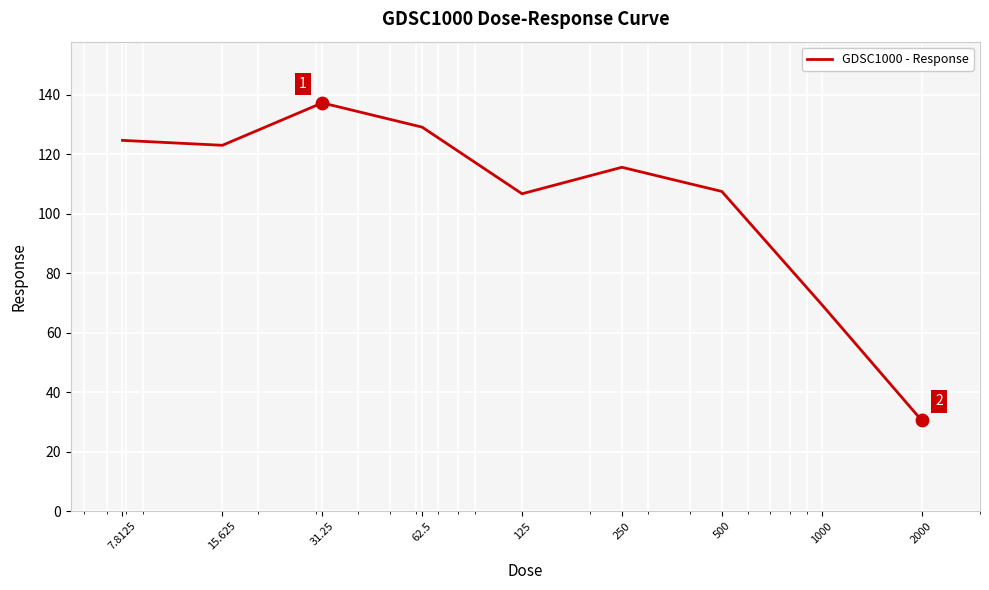

What is the maximum value shown in the chart?

137.2